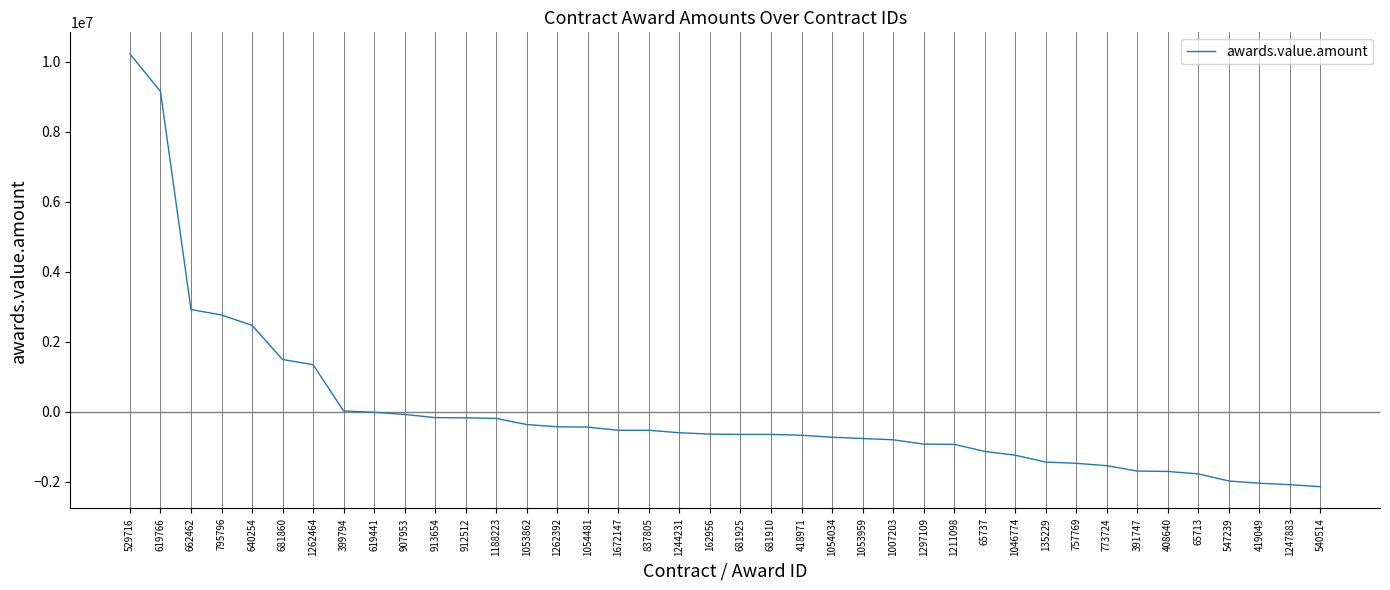

Between 1247883 and 399794, which is larger?

399794